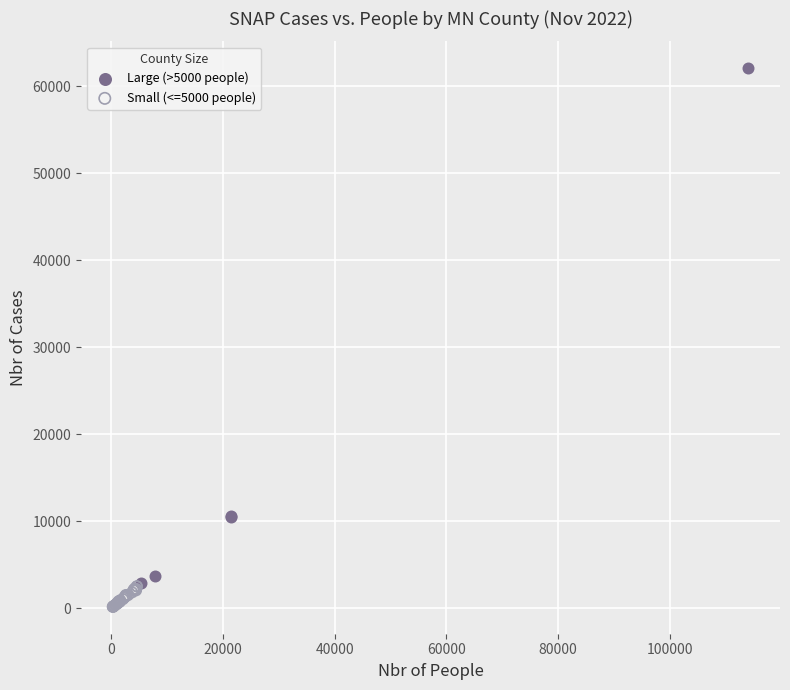

Which series contains the highest Y value?

Large (>5000 people)